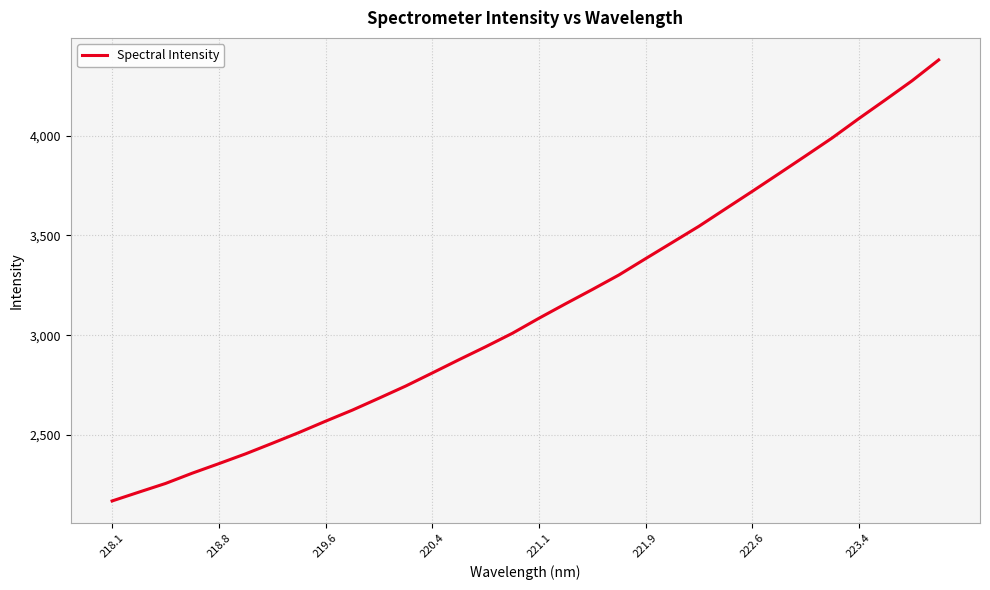

What is the difference between the maximum and minimum values?

2209.8